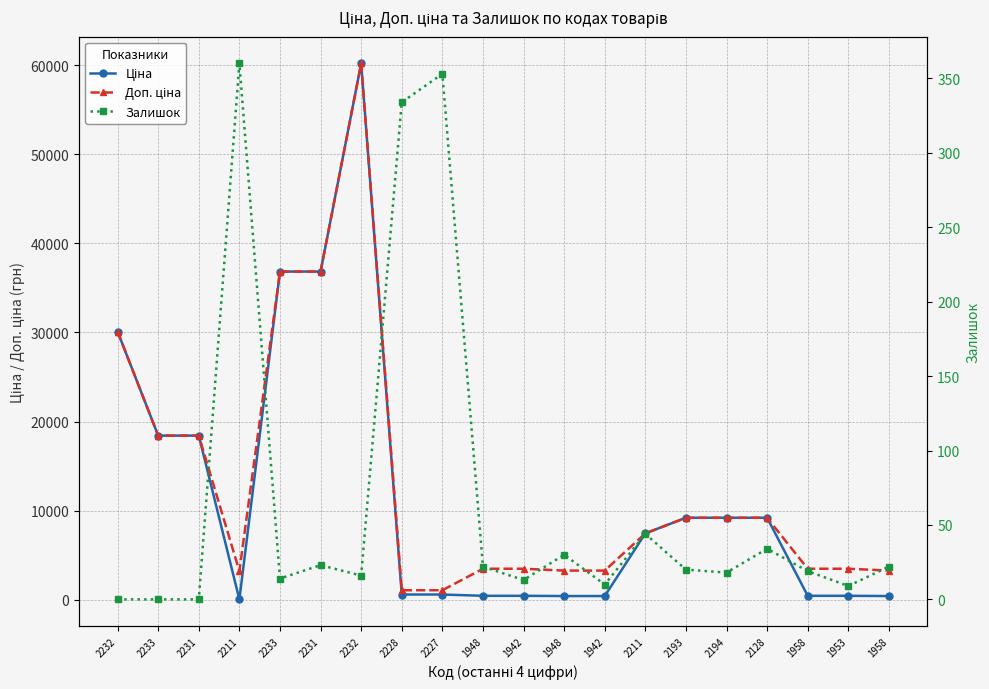

Read the Ціна value at 2233.

18420.9